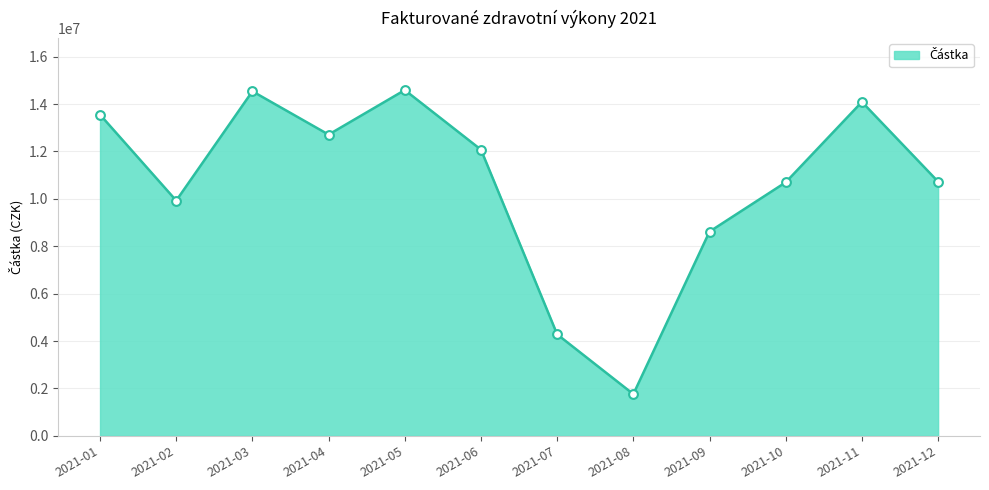

What is the change in value from 2021-08 to 2021-11?

+12330068.9